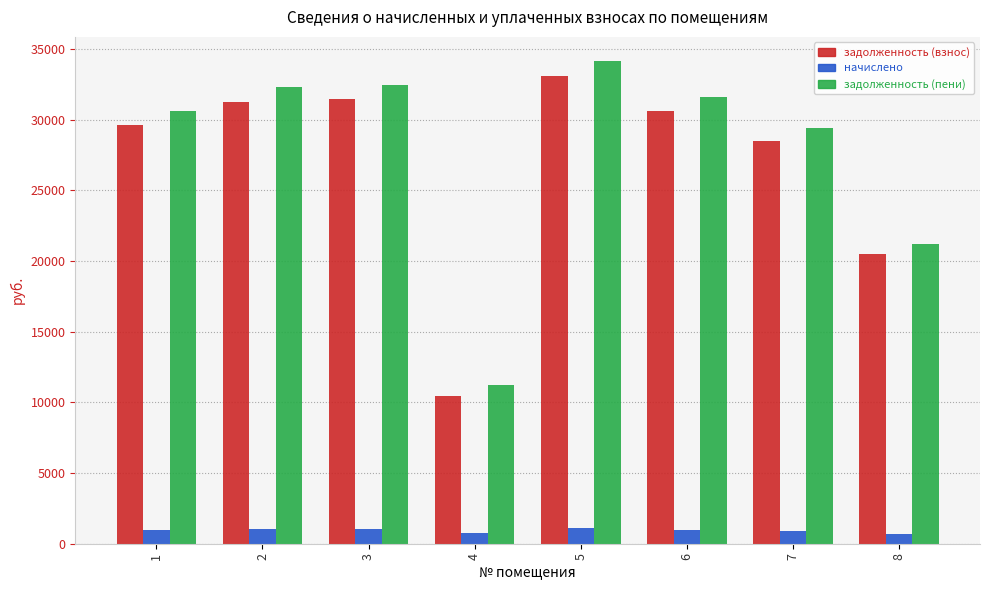

Which series has the largest range (max minus min)?

задолженность (пени)